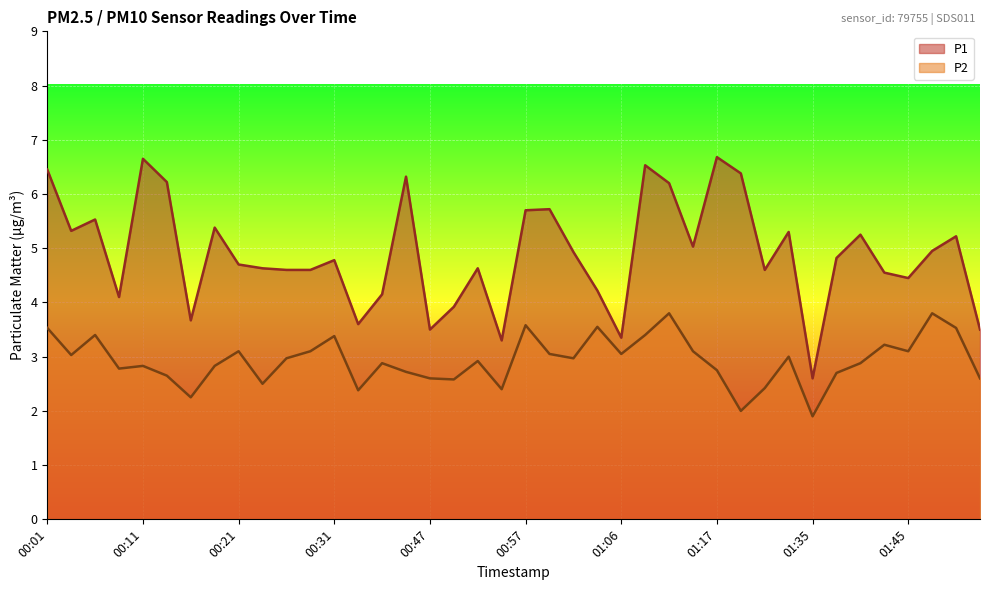

What is the sum of the P1 values at 00:31 and 01:40?

10.0